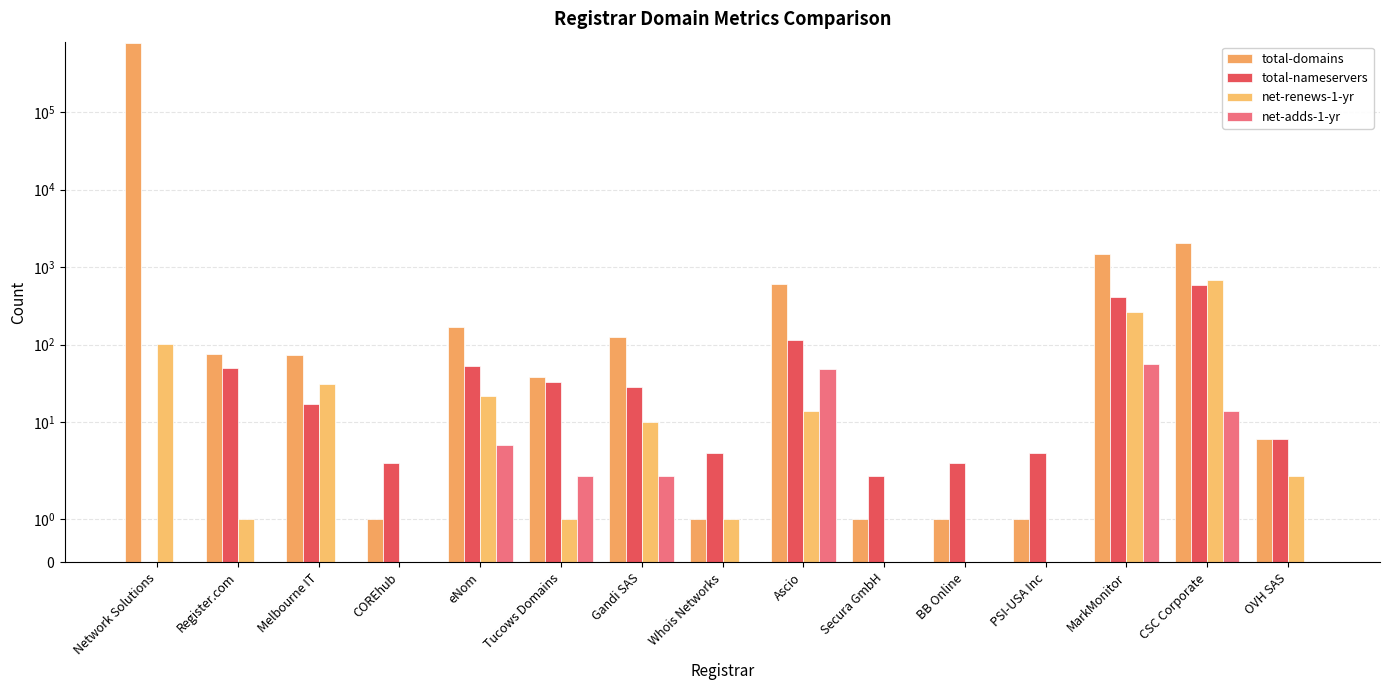

What is the difference between the total-nameservers values at OVH SAS and Whois Networks?

2